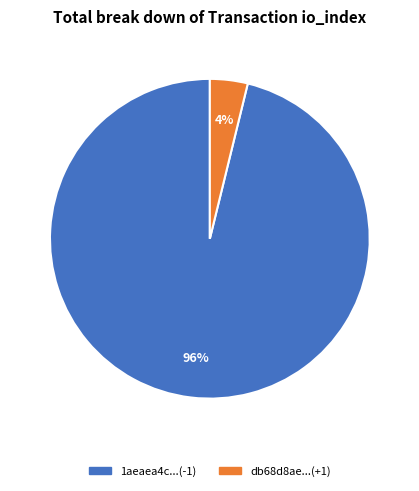

To the nearest percent, what is the average slice percentage?

50%